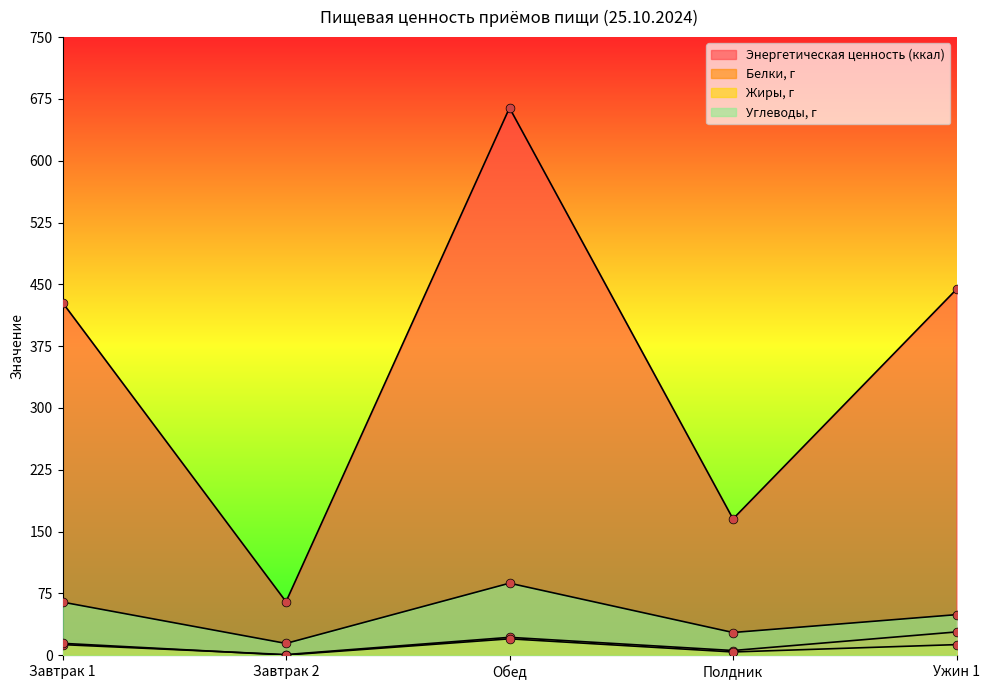

At which category is the sum across all series the highest?

Обед